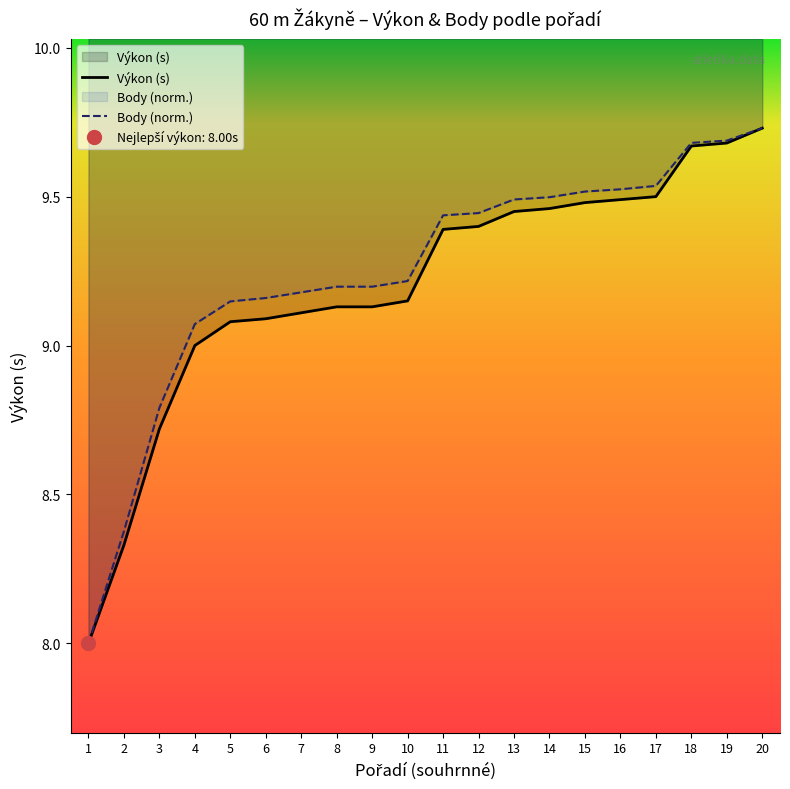

How many lines are shown in the chart?

2